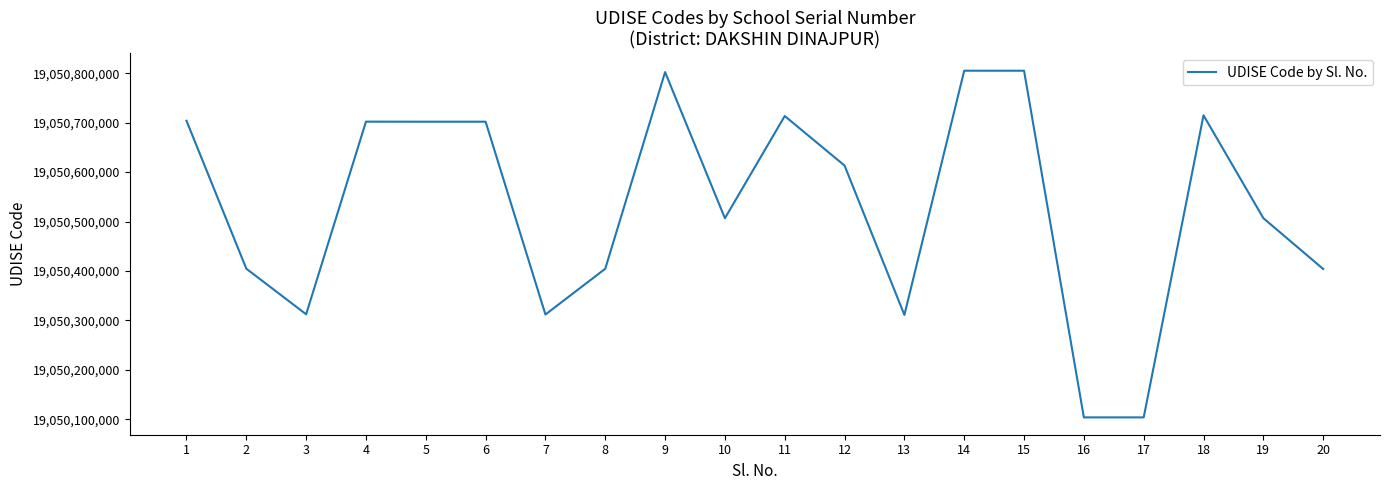

How many lines are shown in the chart?

1